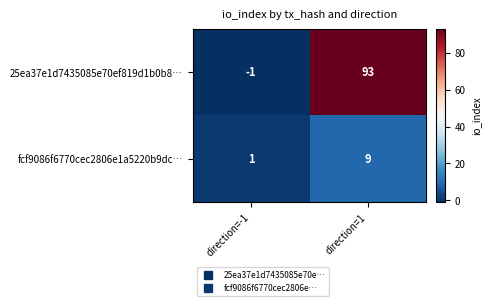

Reading left to right, list all the values displayed in this chart.

25ea37e1d7435085e70ef819d1b0b8…: direction=-1=-1	direction=1=93
fcf9086f6770cec2806e1a5220b9dc…: direction=-1=1	direction=1=9